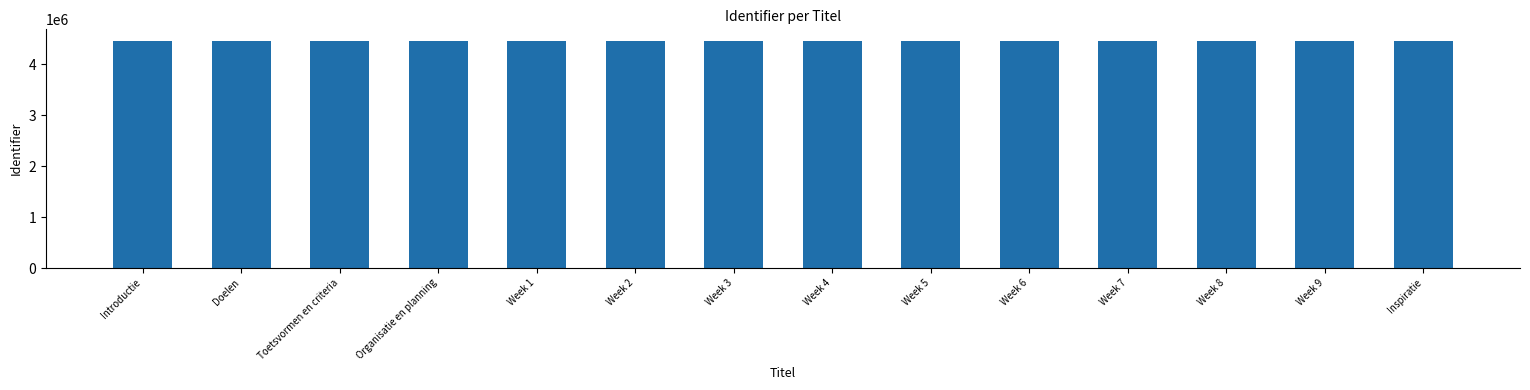

What is the maximum value shown in the chart?

4465784